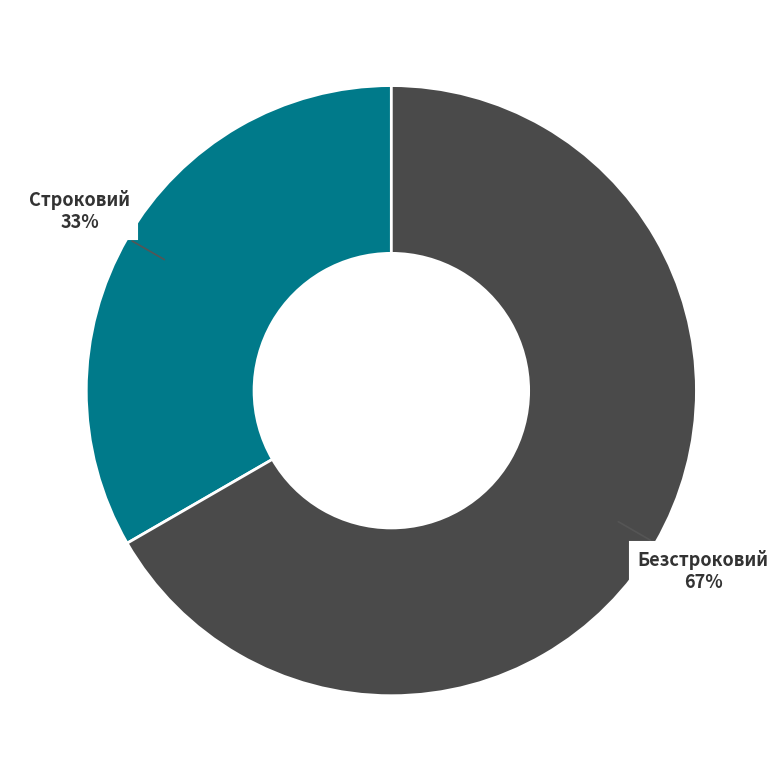

Rank the categories by value from lowest to highest.

Строковий, Безстроковий